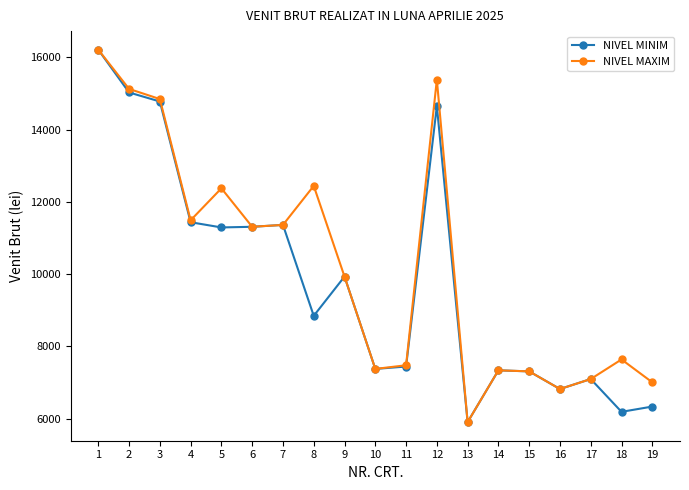

Is it true that NIVEL MAXIM equals 17747 at 8?

False